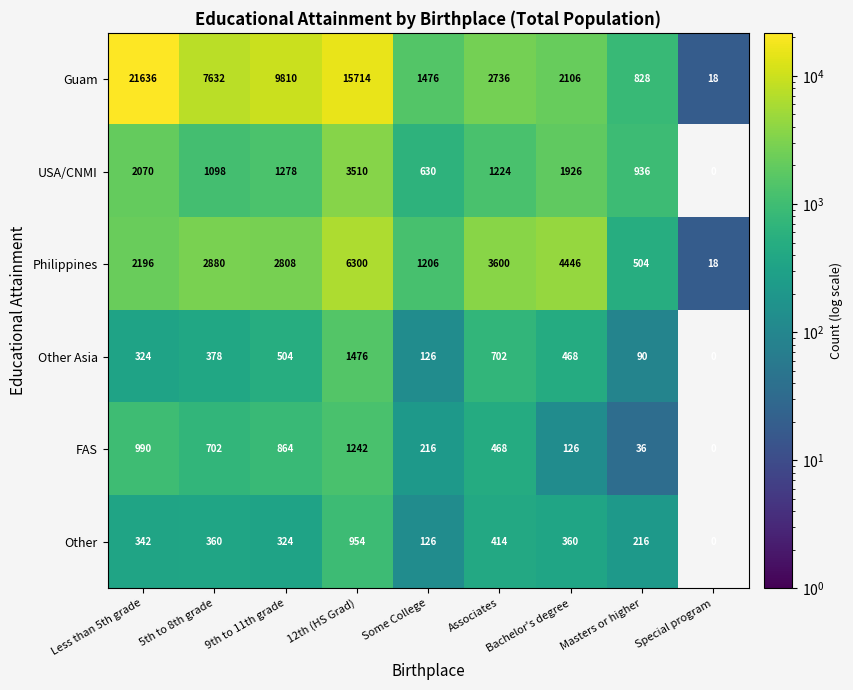

Which series has the largest range (max minus min)?

Guam